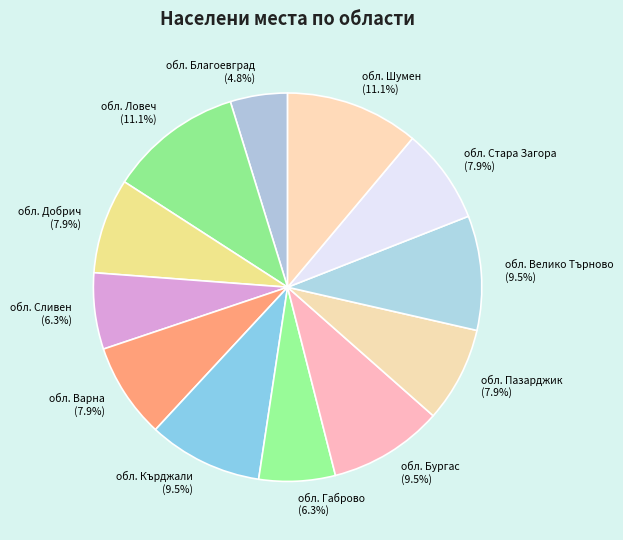

Is the sum of обл. Кърджали and обл. Добрич greater than half?

No